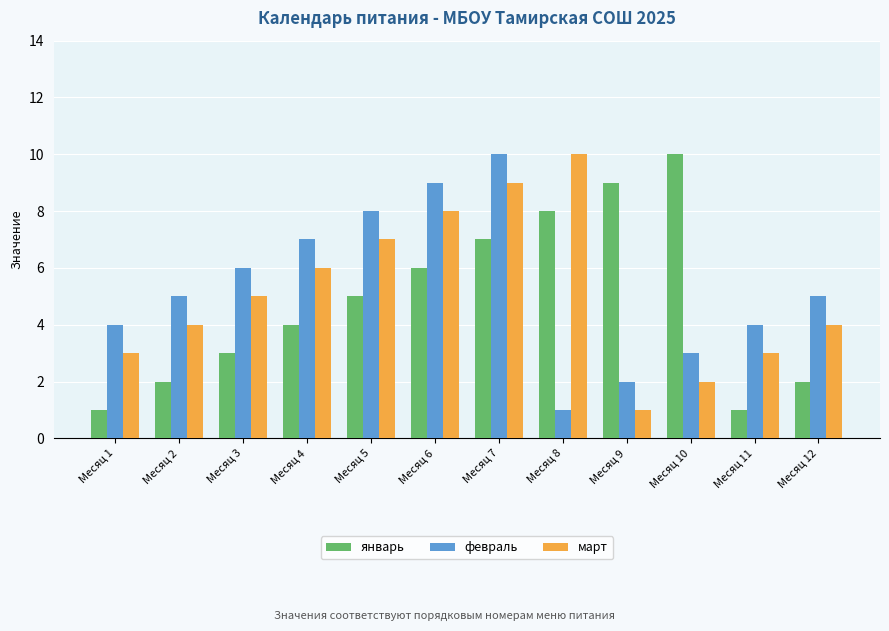

What is the highest value of the февраль series?

10